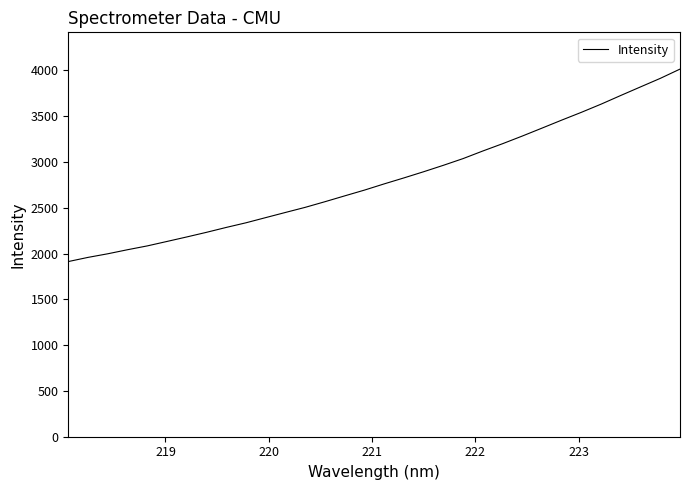

What is the difference between the maximum and minimum values?

2101.1